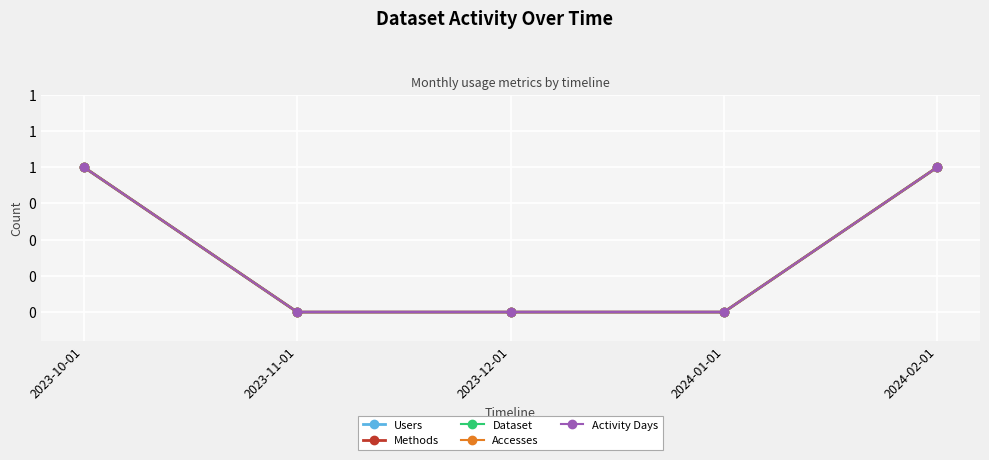

Is this an area chart (filled region under the line)?

No